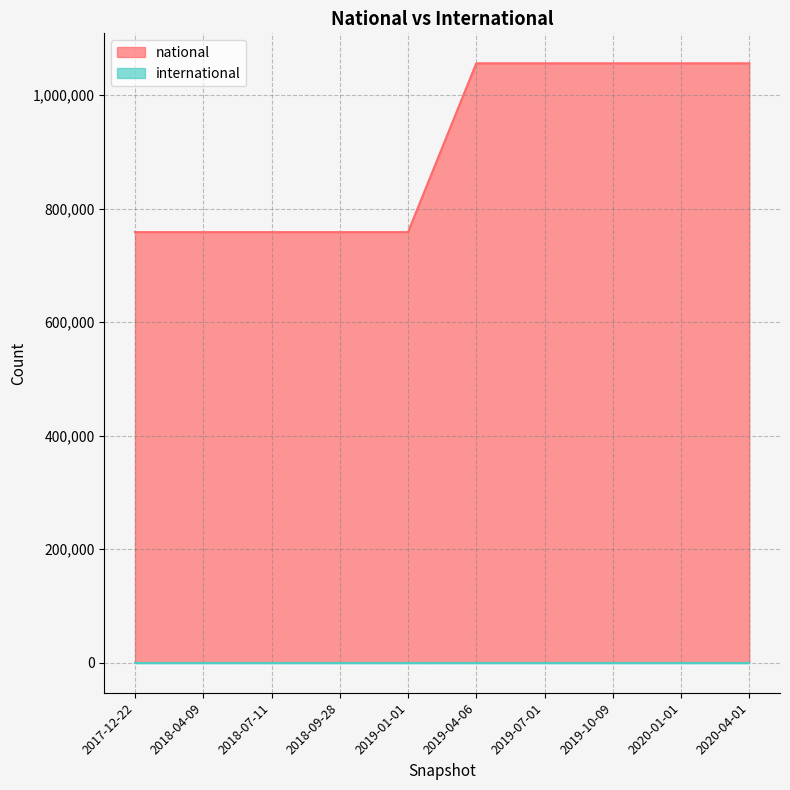

List the labels in order of value, smallest first.

2017-12-22, 2018-04-09, 2018-07-11, 2018-09-28, 2019-01-01, 2019-04-06, 2019-07-01, 2019-10-09, 2020-01-01, 2020-04-01